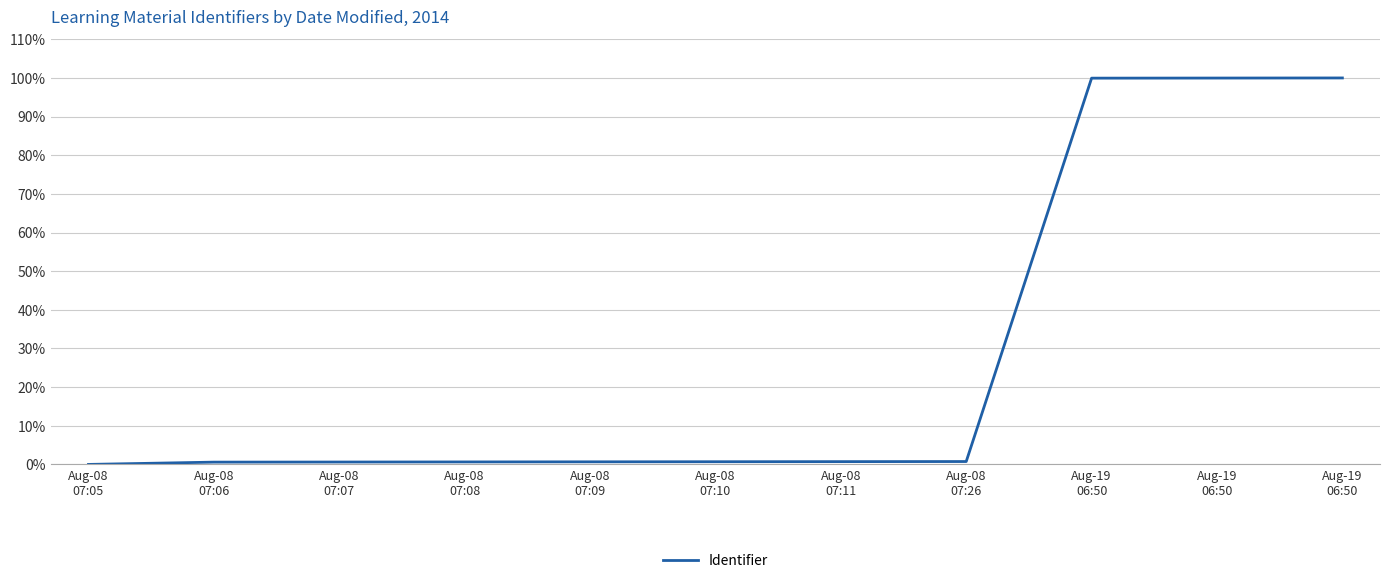

Is this an area chart (filled region under the line)?

No